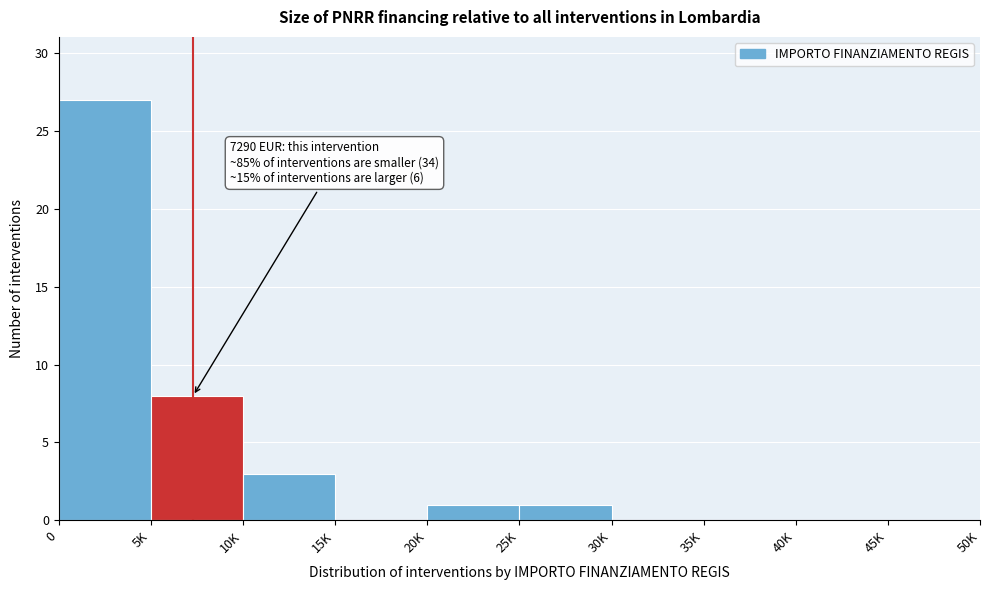

Reading right to left, transcribe all the data shown in this chart.

45K=0	40K=0	35K=0	30K=0	25K=1	20K=1	15K=0	10K=3	5K=8	0=27